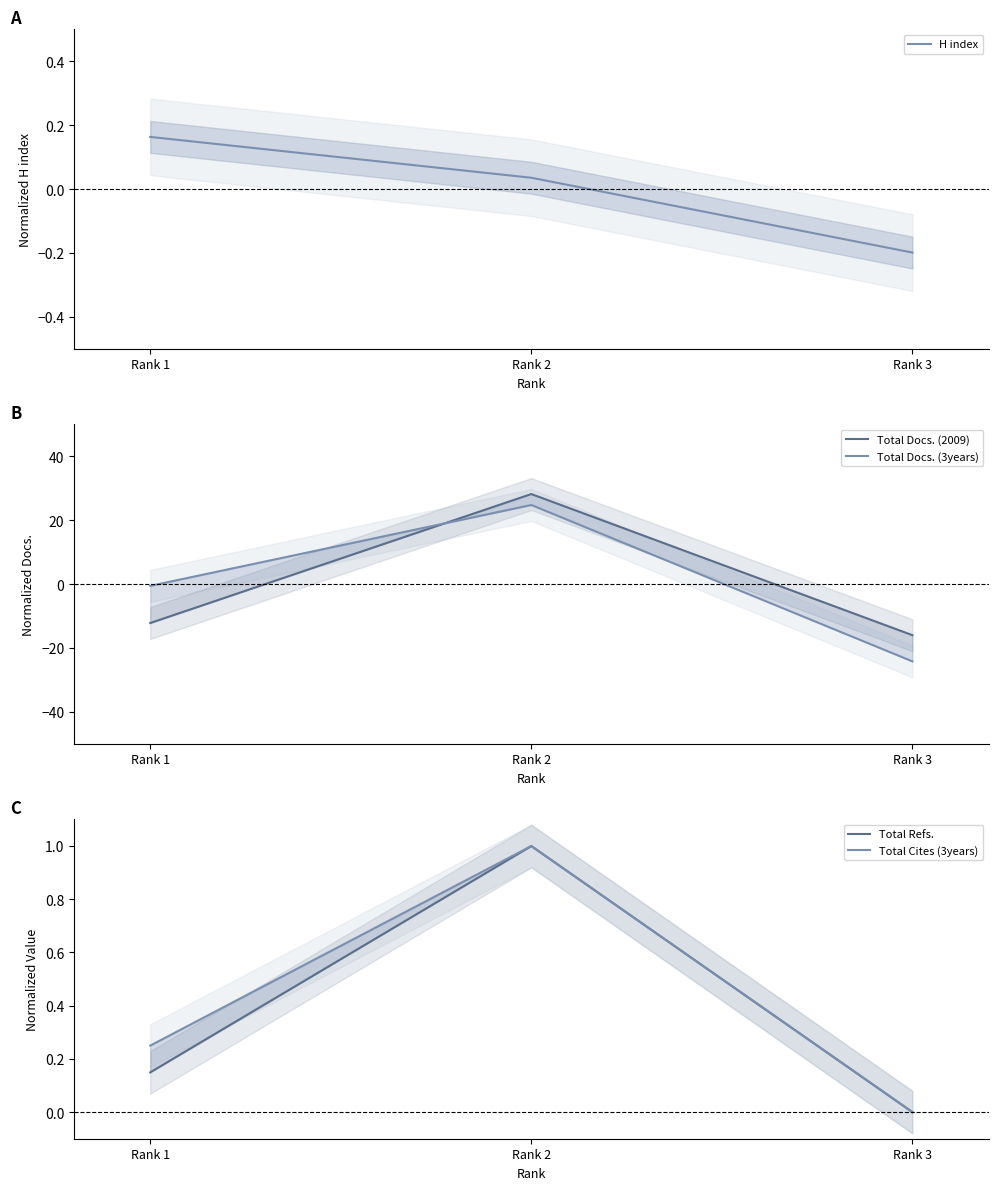

How many lines are shown in the chart?

5